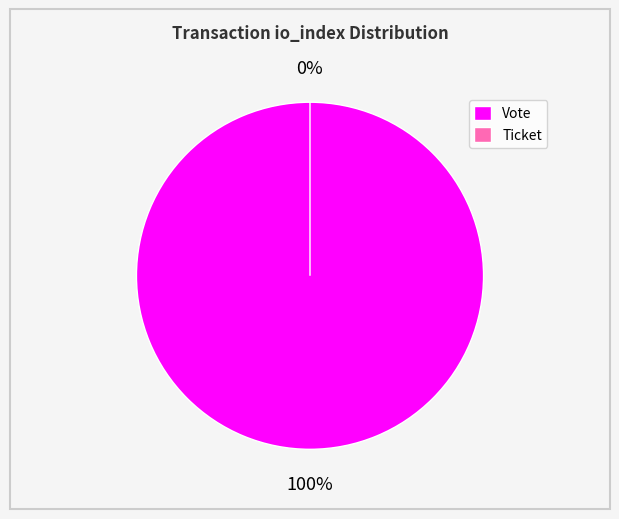

The Ticket slice represents 0% of the pie. True or false?

True